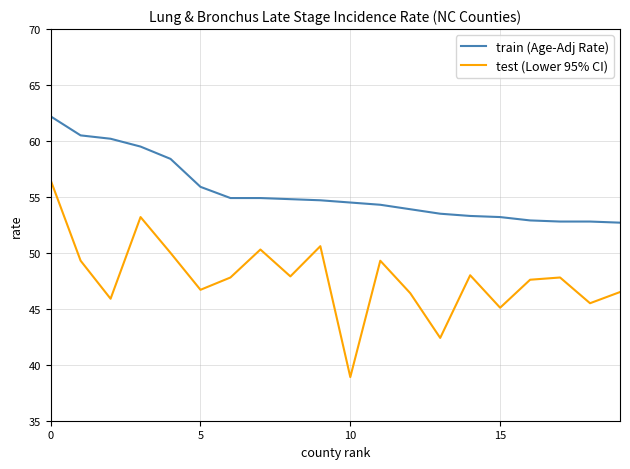

Which series has the largest total across all categories?

train (Age-Adj Rate)